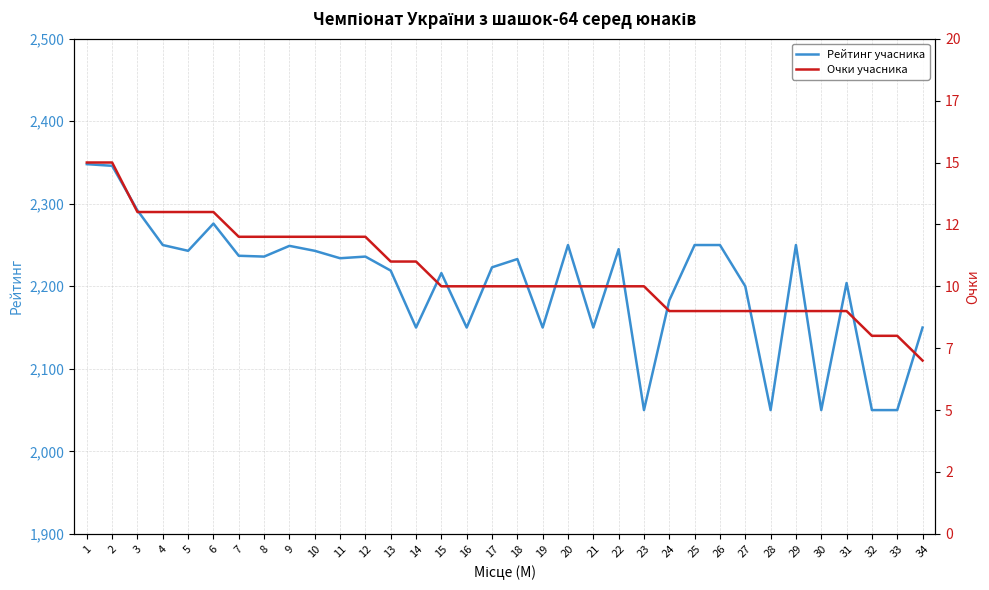

Which series has the largest total across all categories?

Рейтинг учасника